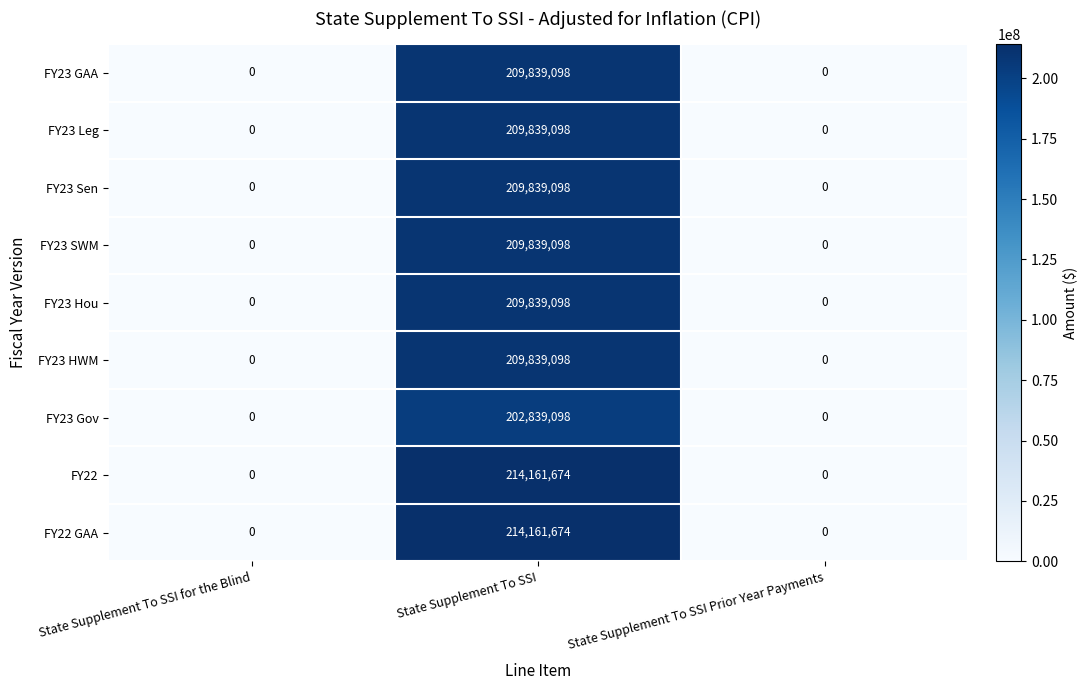

Which category has the highest value across all series?

State Supplement To SSI